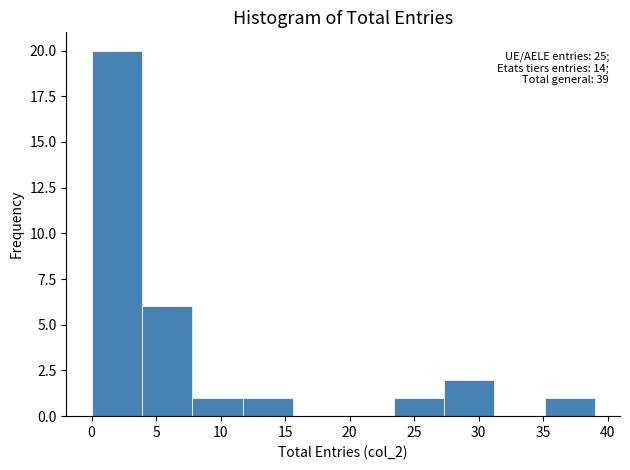

Over which range of the x-axis is the bar tallest?

0.0 to 3.9